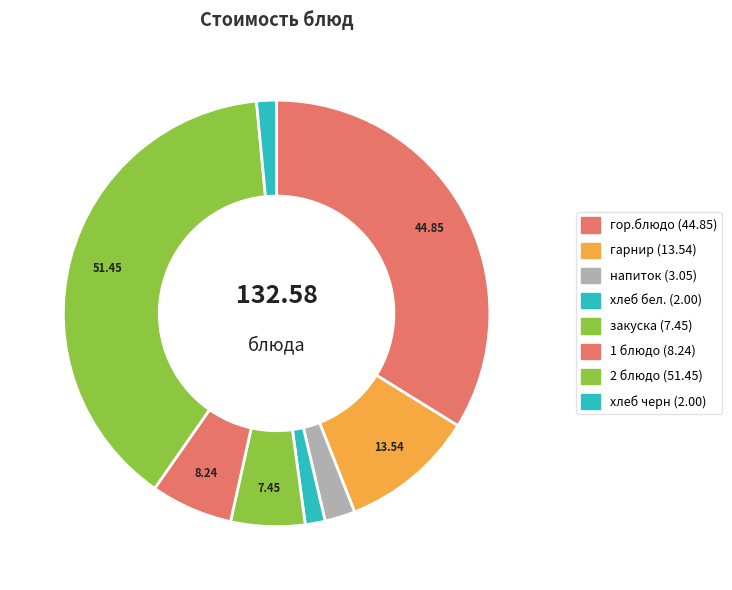

How many slices are in this pie chart?

8